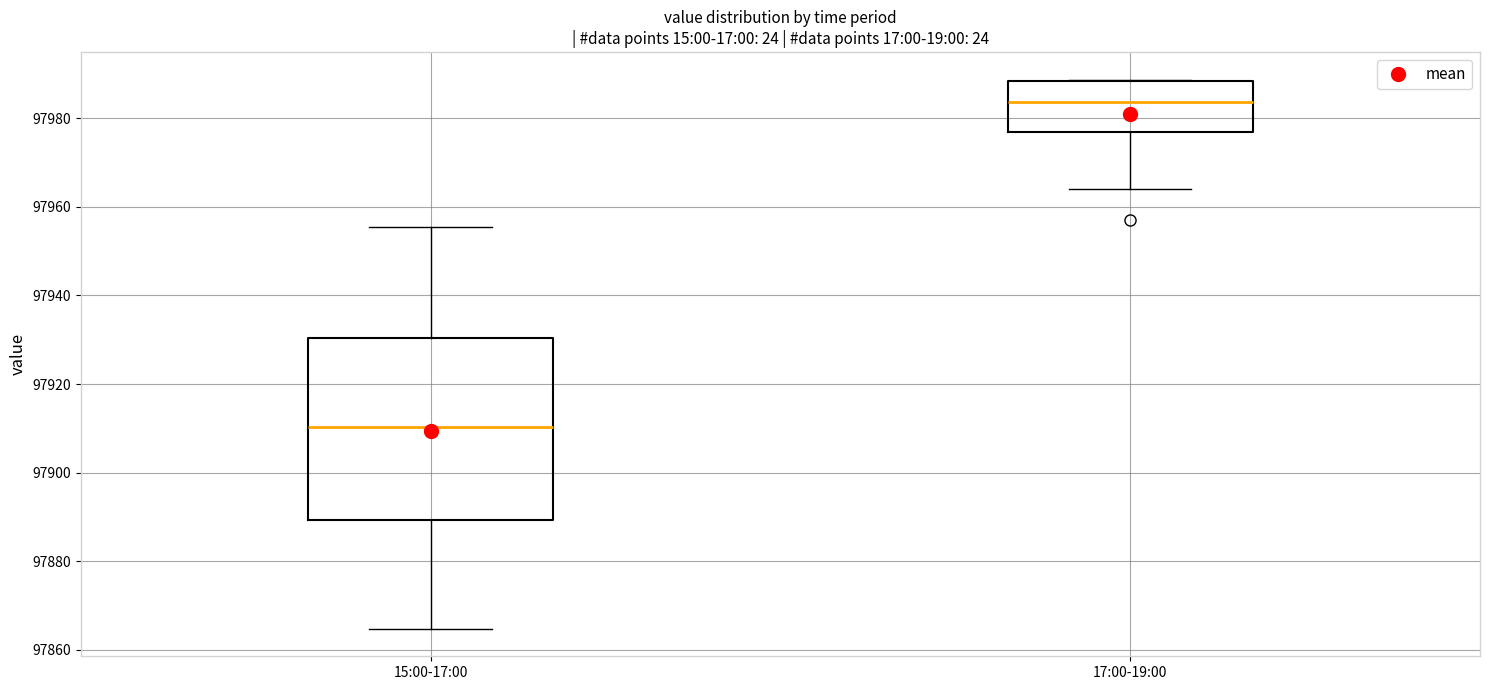

Where is the lower edge of the box for 17:00-19:00 on the y-axis? The values are not printed on the chart, so give them approximately, as read against the axis.

97976